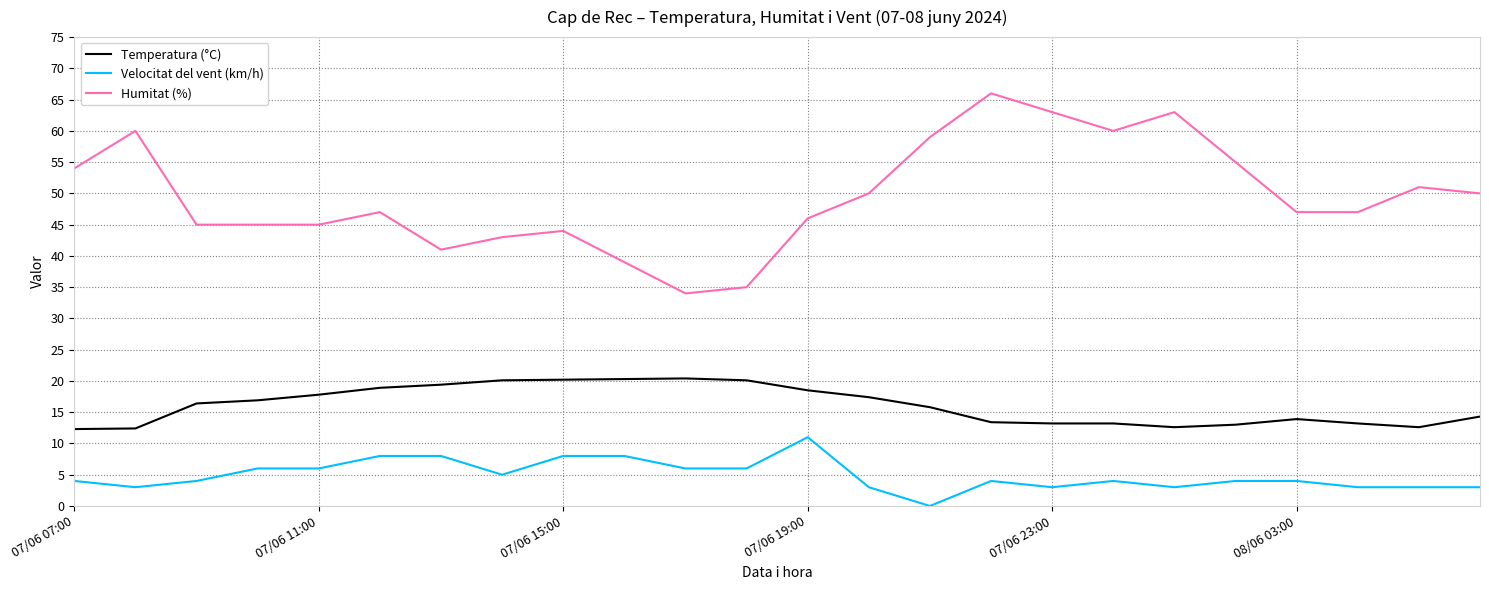

True or false: Temperatura (°C) and Humitat (%) intersect in this chart.

False